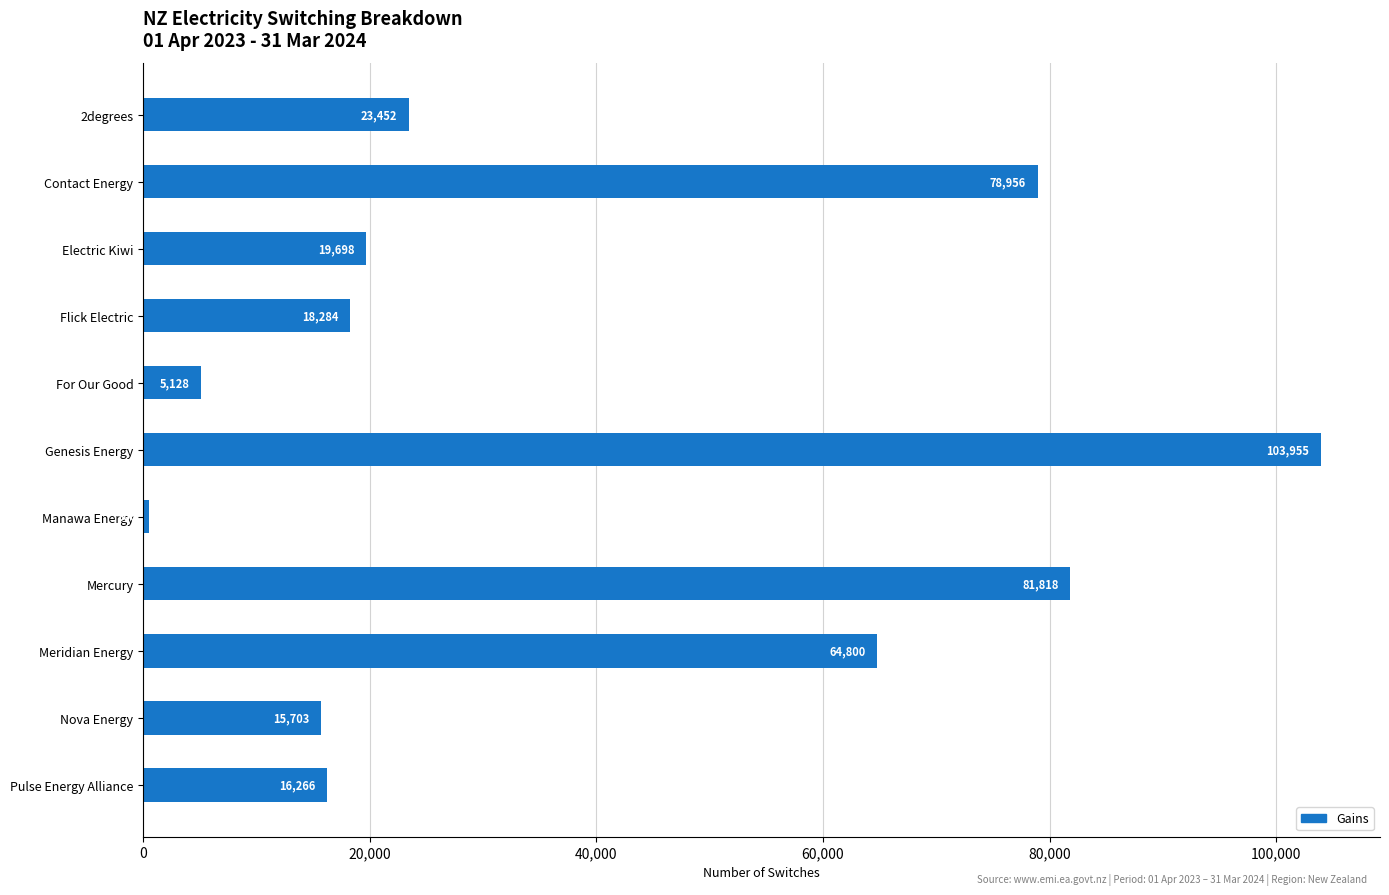

What is the label of the 8th bar from the bottom?

Flick Electric